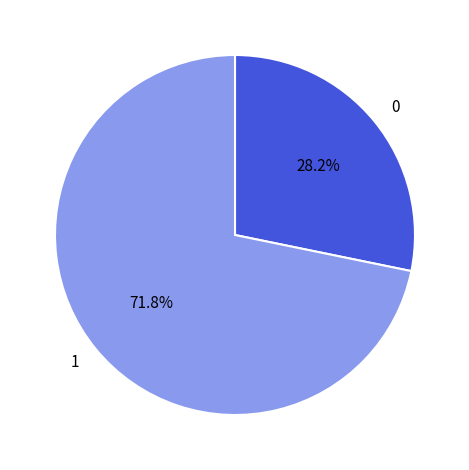

What percentage do 0 and 1 together represent?

100.0%